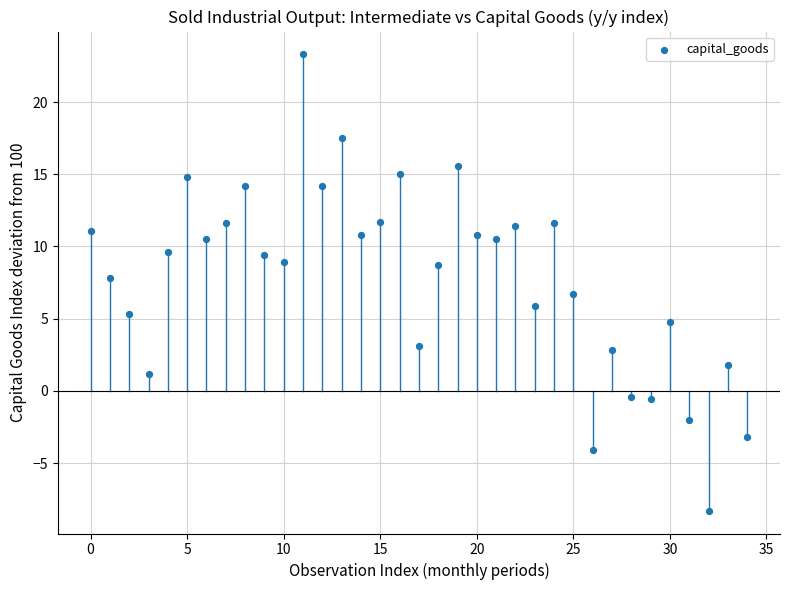

What is the range of Y values (max minus min)?

31.6